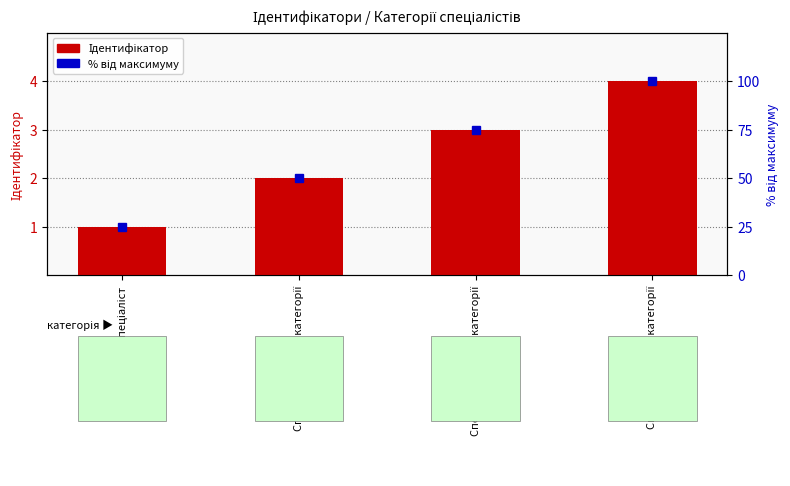

How many values in the Ідентифікатор series are below 3?

2